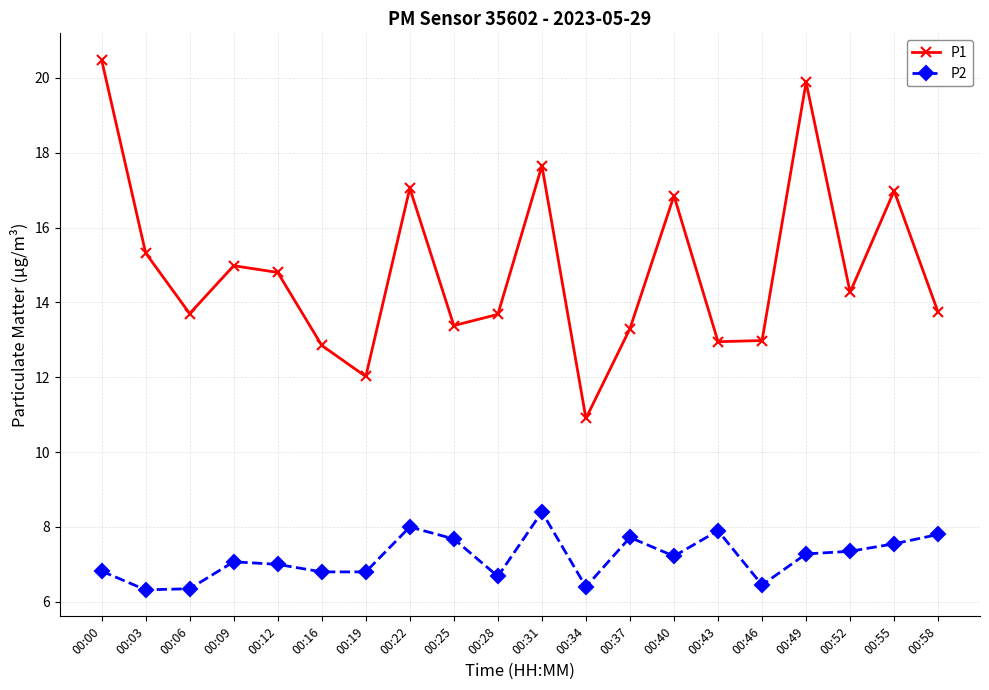

True or false: P2 has more than 0 interior local peaks.

True